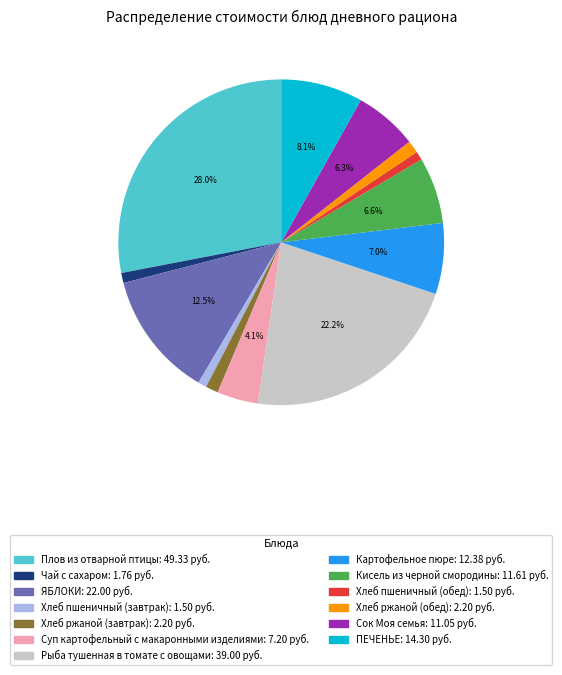

What is the ratio of the value at Хлеб пшеничный (завтрак) to the value at Хлеб пшеничный (обед)?

1.0